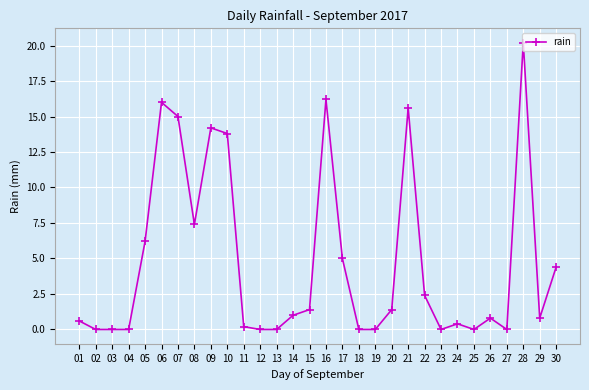

Reading left to right, list all the values displayed in this chart.

01=0.6	02=0.0	03=0.0	04=0.0	05=6.2	06=16.0	07=15.0	08=7.4	09=14.2	10=13.8	11=0.2	12=0.0	13=0.0	14=1.0	15=1.4	16=16.2	17=5.0	18=0.0	19=0.0	20=1.4	21=15.6	22=2.4	23=0.0	24=0.4	25=0.0	26=0.8	27=0.0	28=20.2	29=0.8	30=4.4